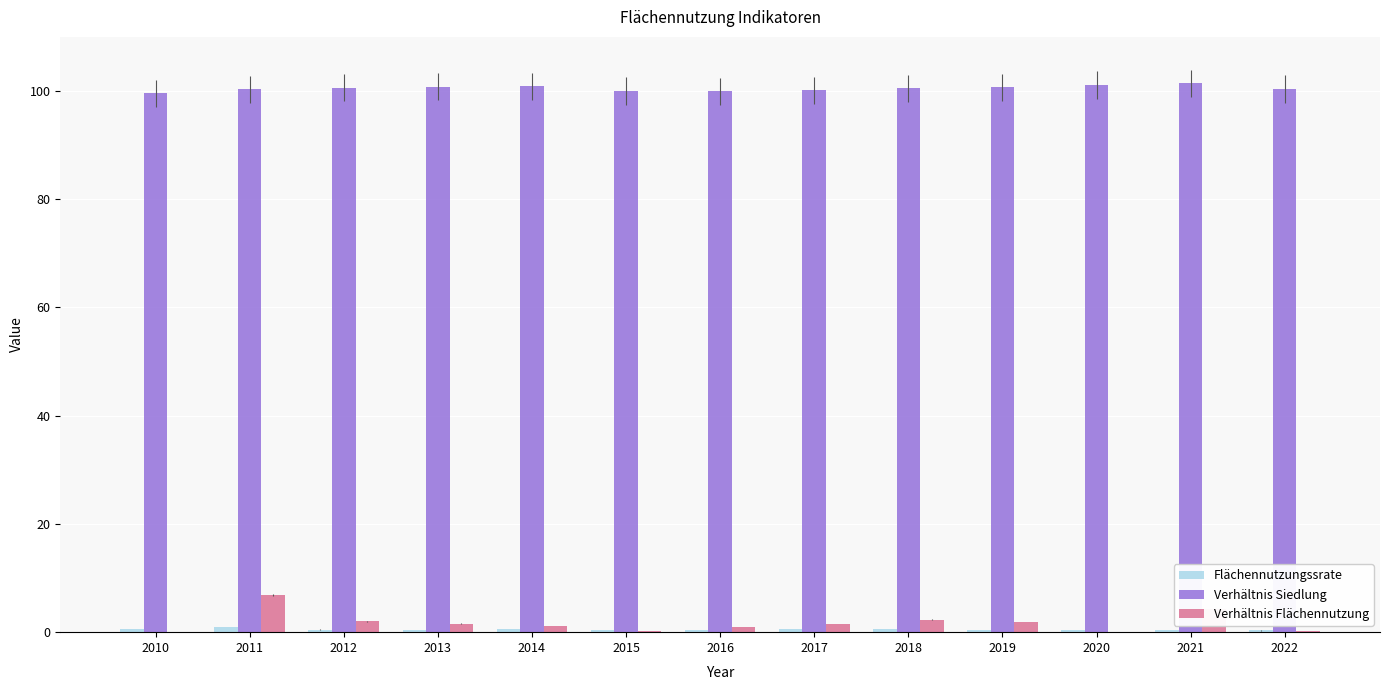

Which category has the highest value in the Verhältnis Flächennutzung series?

2011